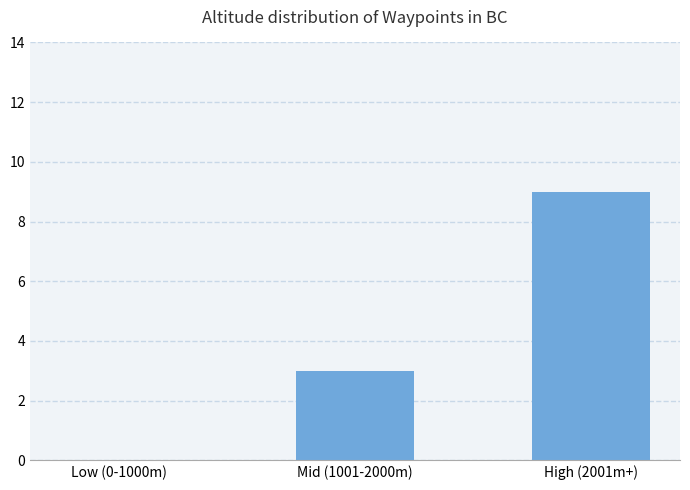

At which label is the value closest to 4?

Mid (1001-2000m)